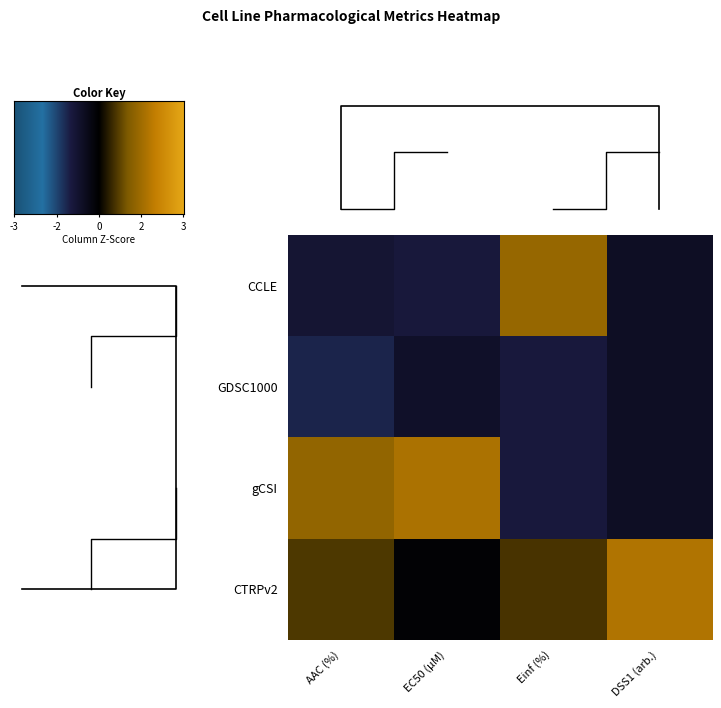

How many values in the gCSI series are below 1?

2